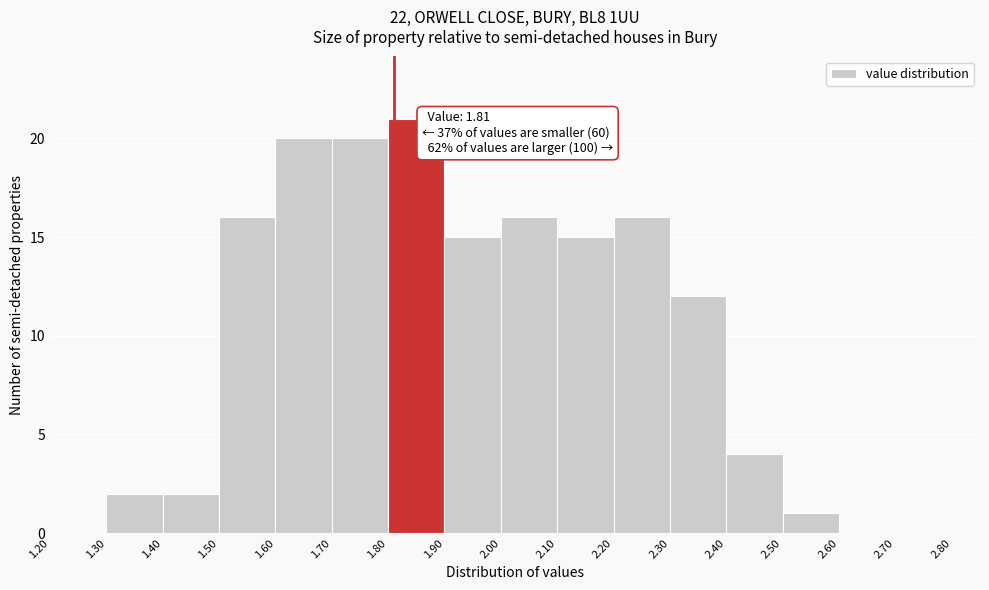

Over which range of the x-axis is the bar tallest?

1.80 to 1.90